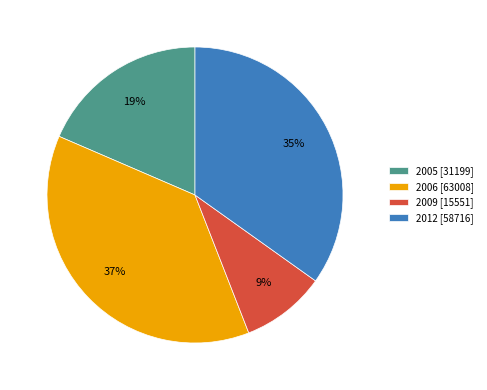

To the nearest percent, what portion does 2005 [31199] represent?

19%